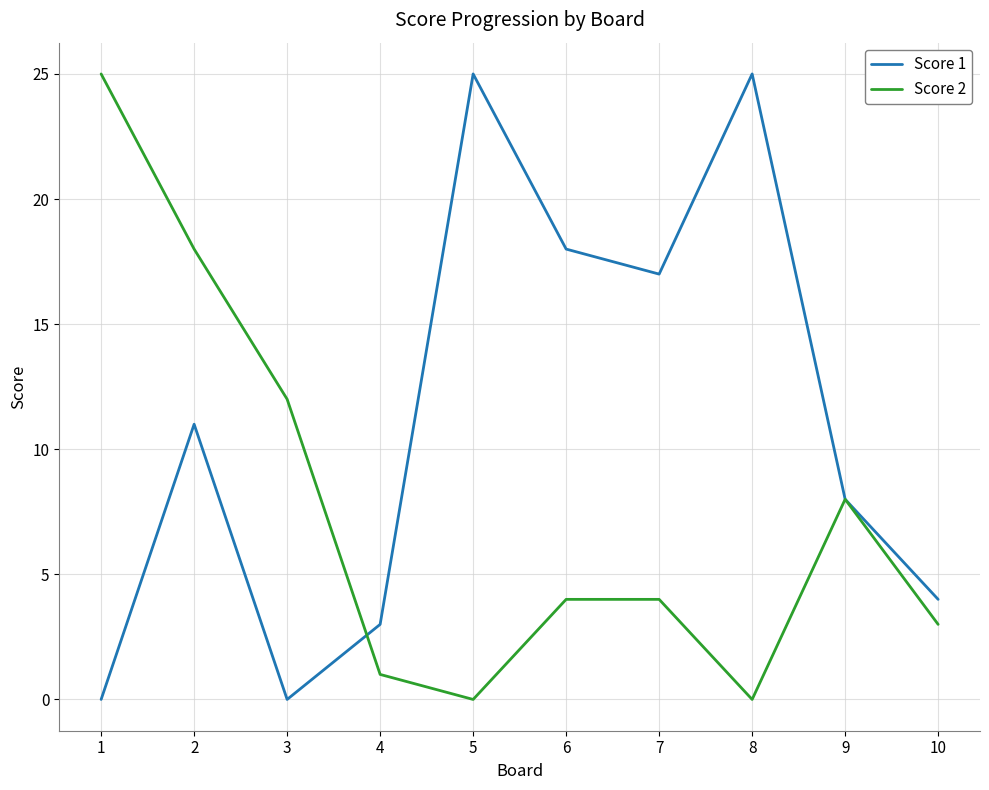

Between 6 and 7, which series saw the biggest shift?

Score 1